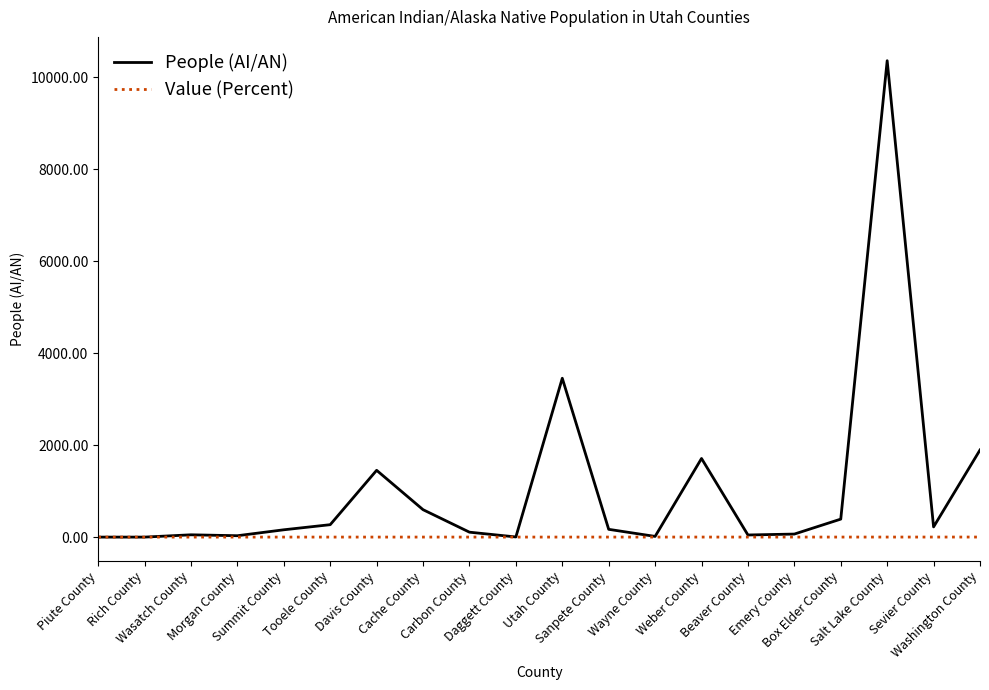

Which series has the largest total across all categories?

People (AI/AN)